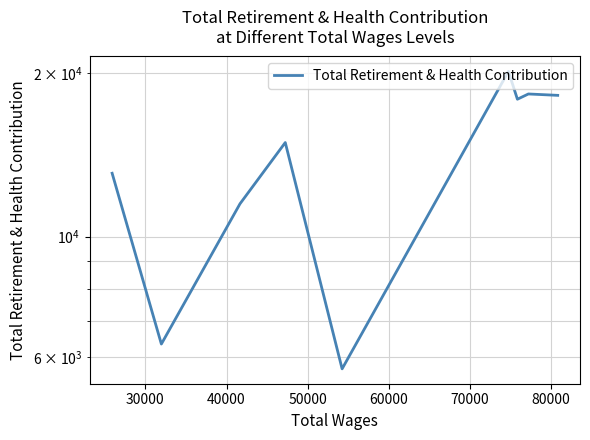

Does the chart display data point markers on the line(s)?

No